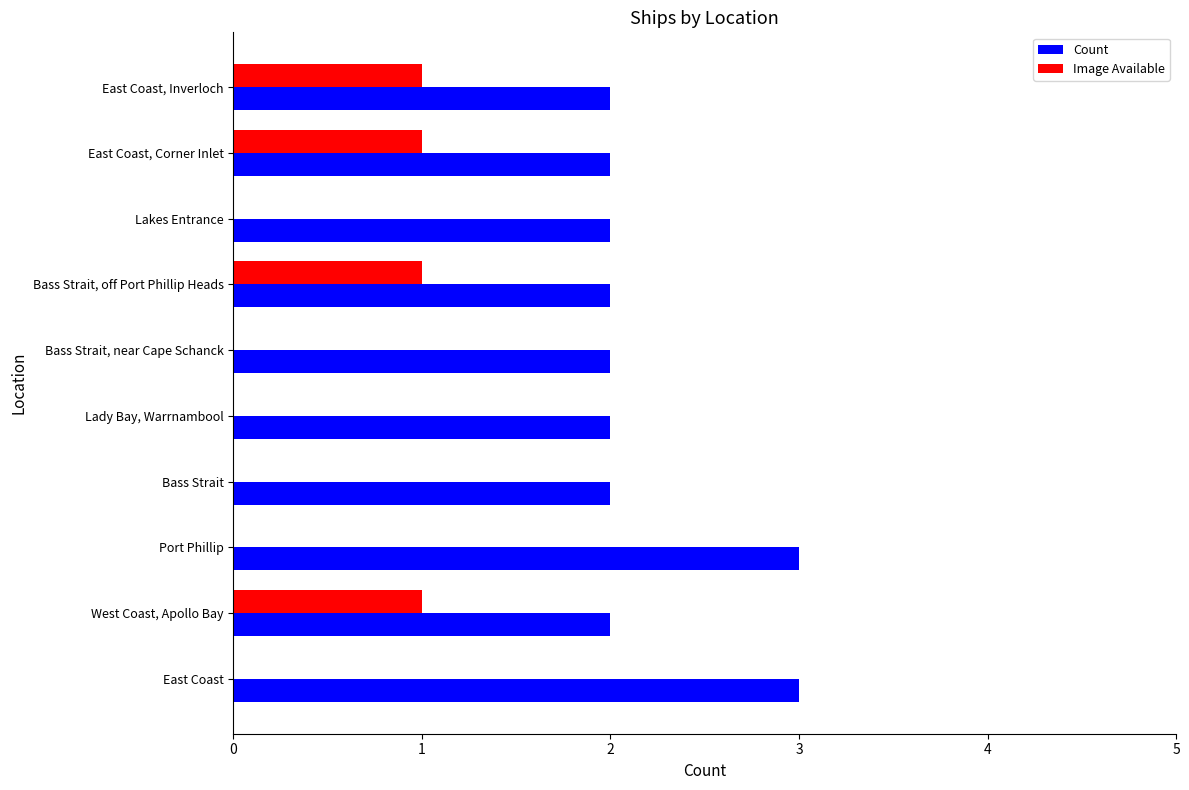

True or false: Image Available has a value of 1 at Bass Strait, off Port Phillip Heads.

True